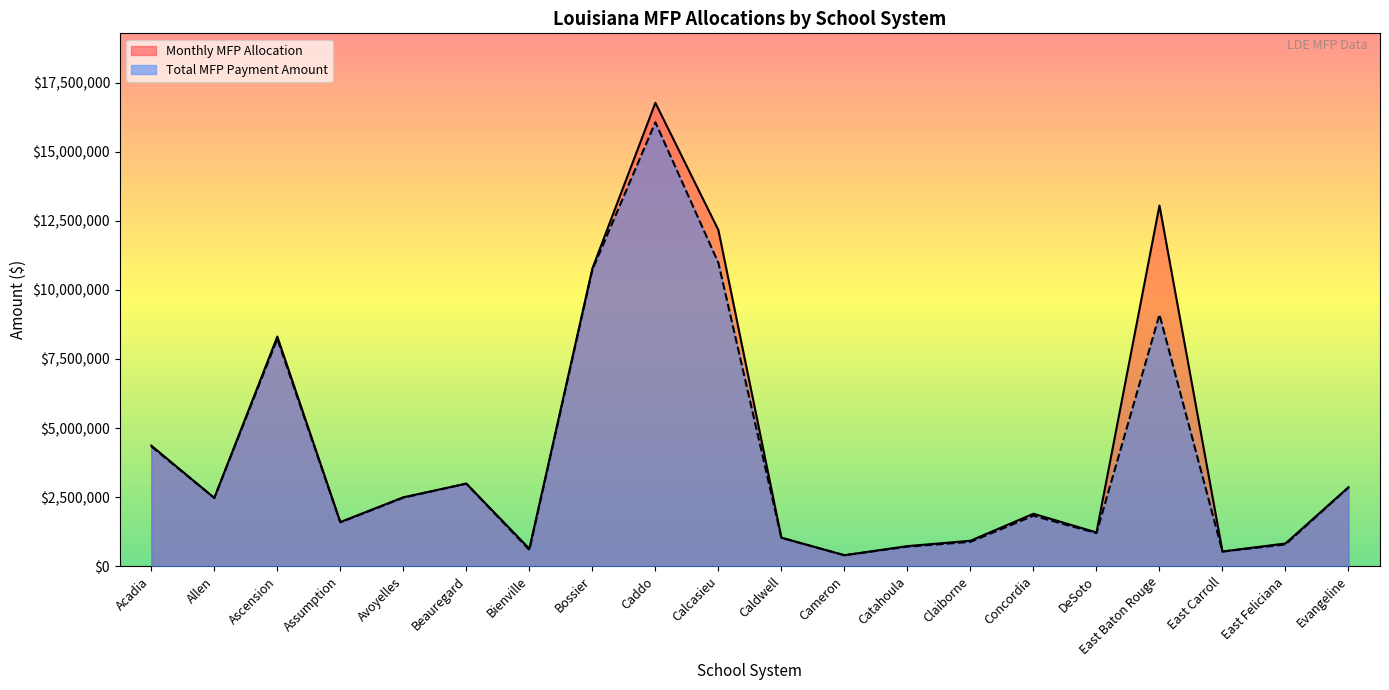

Reading right to left, what are all the values shown in this chart?

Monthly MFP Allocation: Evangeline=2856656	East Feliciana=821241	East Carroll=530267	East Baton Rouge=13058627	DeSoto=1221640	Concordia=1897262	Claiborne=919826	Catahoula=725193	Cameron=395685	Caldwell=1029334	Calcasieu=12169411	Caddo=16777023	Bossier=10775950	Bienville=630737	Beauregard=2988954	Avoyelles=2493260	Assumption=1596406	Ascension=8312006	Allen=2469797	Acadia=4365795
Total MFP Payment Amount: Evangeline=2848289	East Feliciana=786602	East Carroll=528757	East Baton Rouge=9108254	DeSoto=1195623	Concordia=1825953	Claiborne=879472	Catahoula=706149	Cameron=393604	Caldwell=1027582	Calcasieu=10980461	Caddo=16073422	Bossier=10730347	Bienville=586783	Beauregard=2986087	Avoyelles=2479510	Assumption=1584640	Ascension=8230776	Allen=2469933	Acadia=4336667